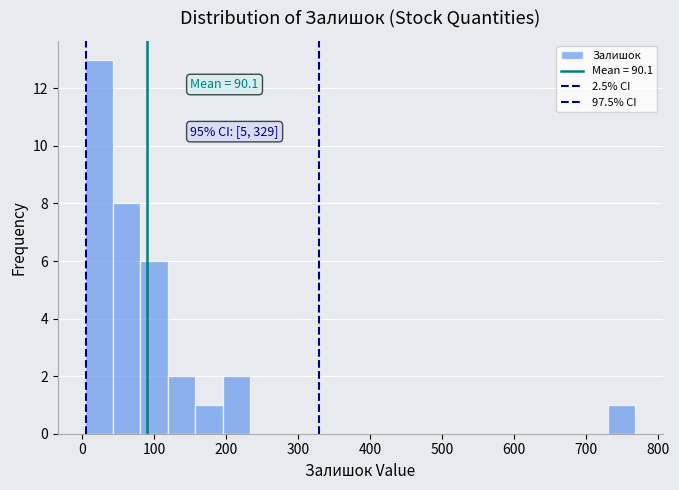

Around what value on the x-axis is the tallest bar? Give the approximate position of its centre, as read against the axis.

20